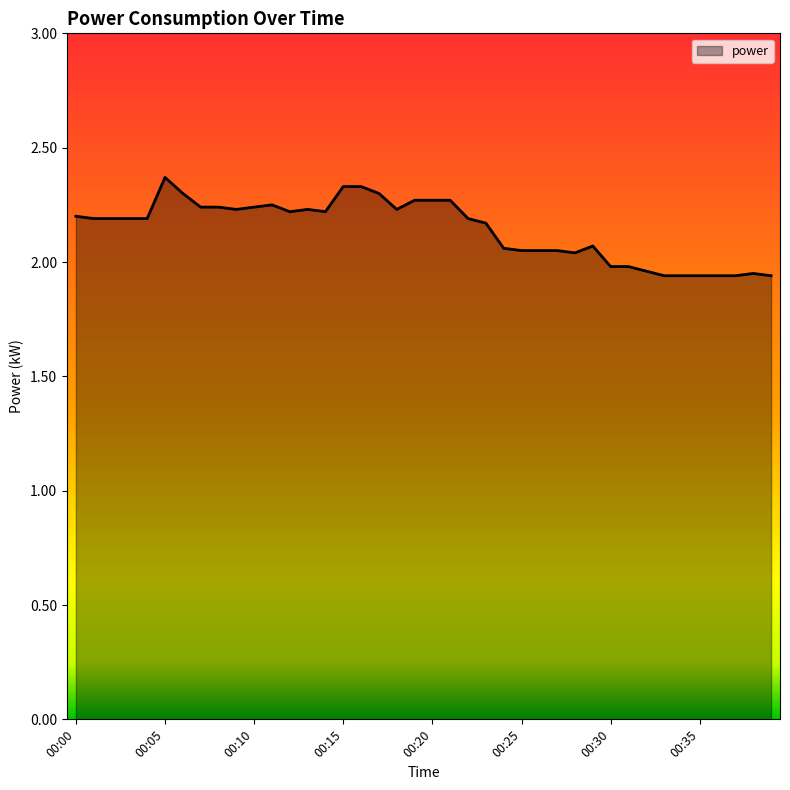

What is the sum of all values?

85.7